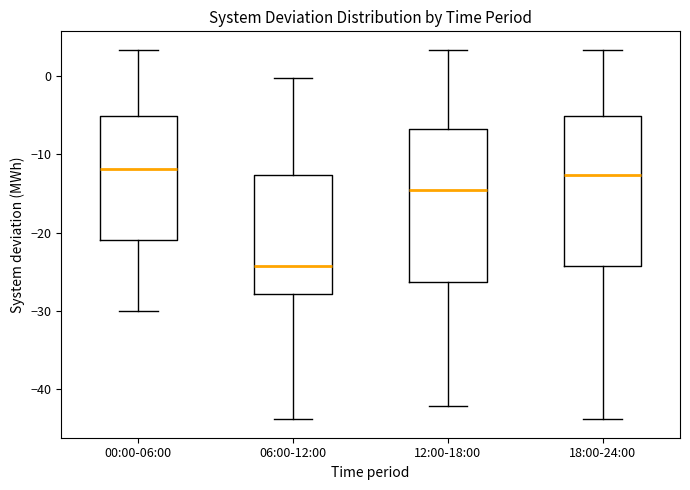

Which box's median line is the lowest?

06:00-12:00